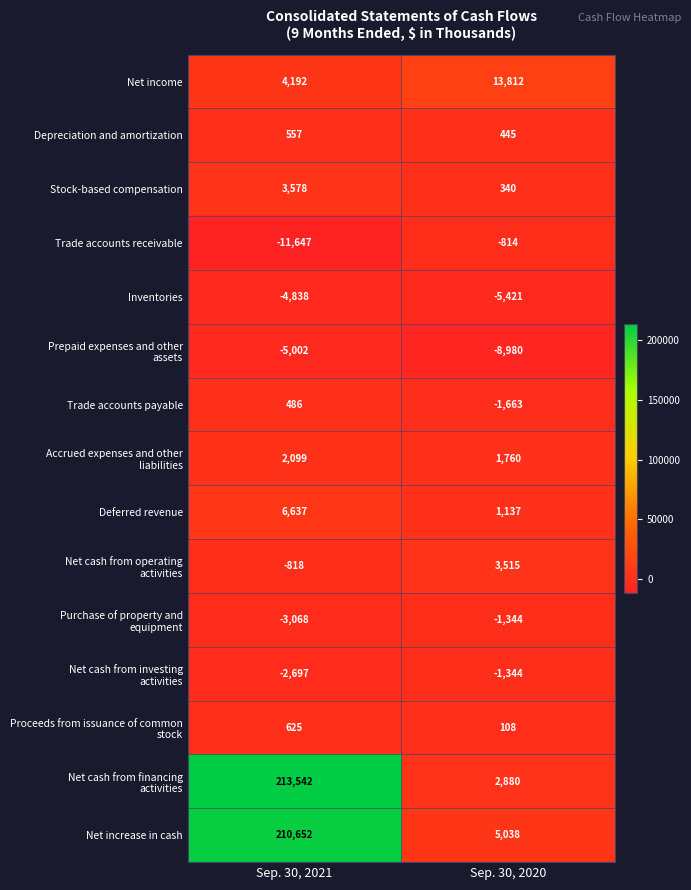

At which category is the sum across all series the highest?

Sep. 30, 2021